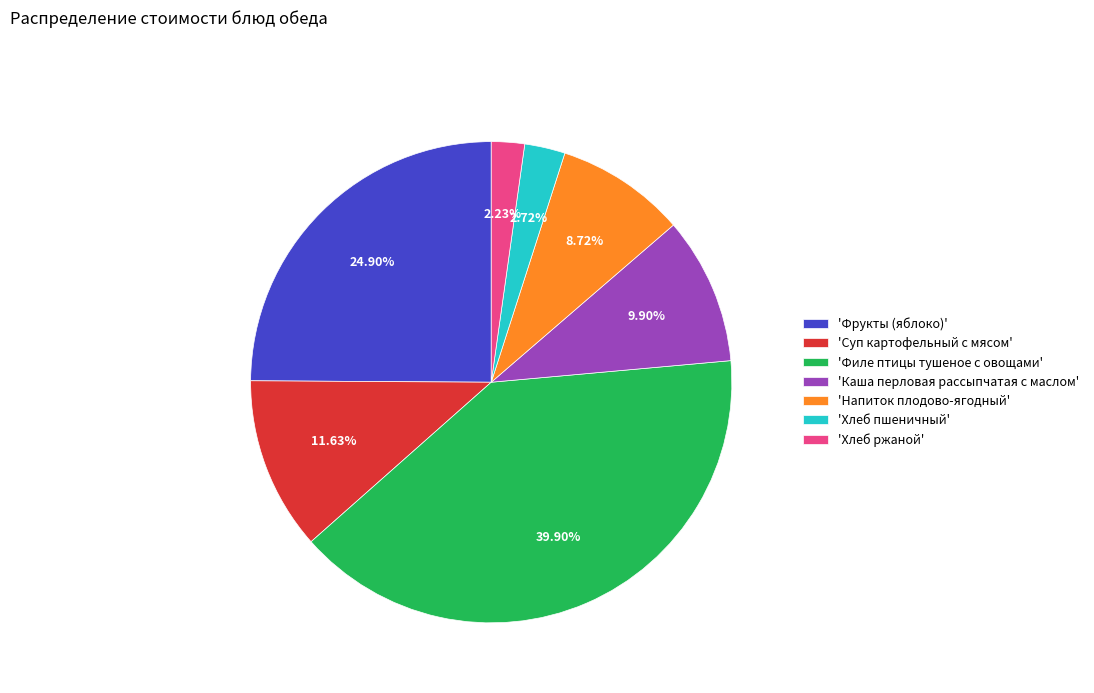

Which category has the biggest portion of the pie?

'Филе птицы тушеное с овощами'